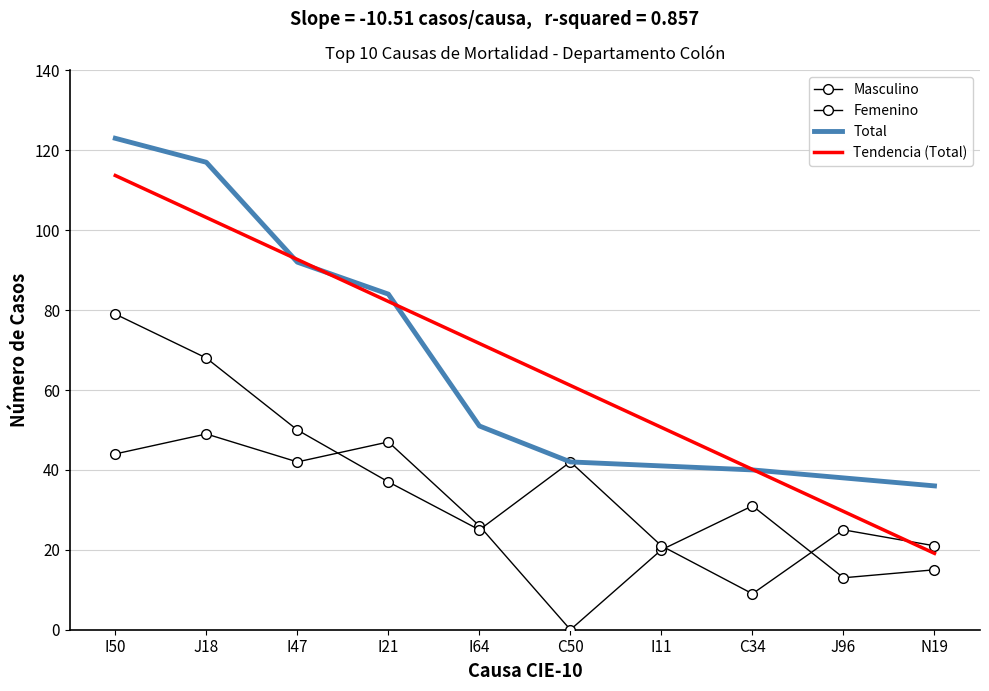

How many lines are shown in the chart?

4